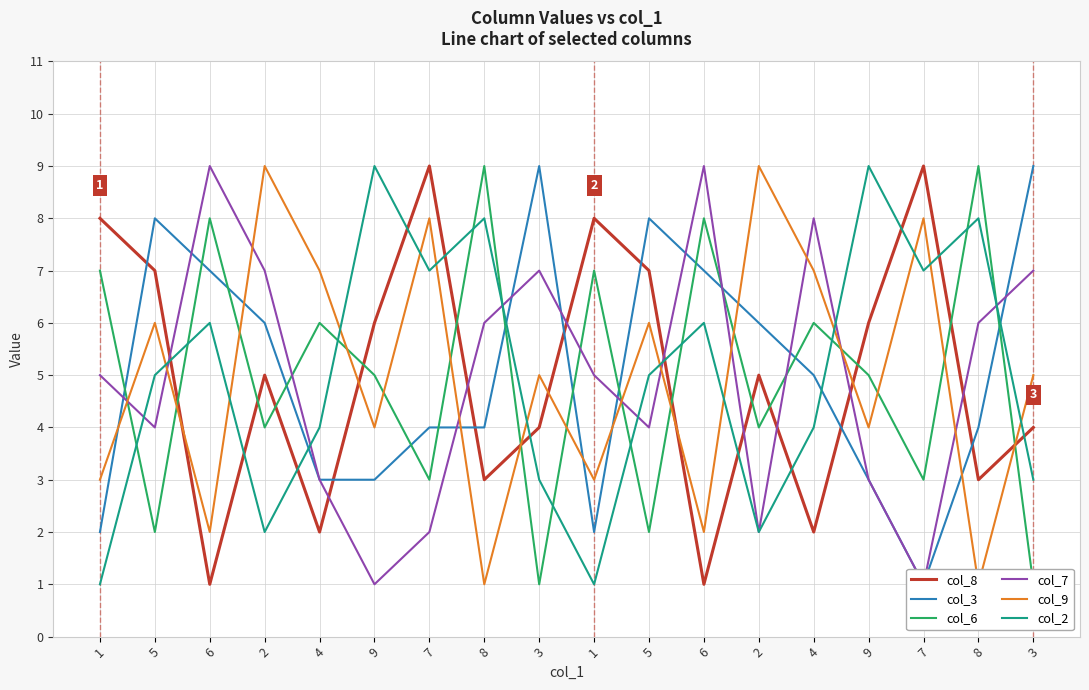

Reading right to left, what are all the values shown in this chart?

col_8: 4	3	9	6	2	5	1	7	8	4	3	9	6	2	5	1	7	8
col_3: 9	4	1	3	5	6	7	8	2	9	4	4	3	3	6	7	8	2
col_6: 1	9	3	5	6	4	8	2	7	1	9	3	5	6	4	8	2	7
col_7: 7	6	1	3	8	2	9	4	5	7	6	2	1	3	7	9	4	5
col_9: 5	1	8	4	7	9	2	6	3	5	1	8	4	7	9	2	6	3
col_2: 3	8	7	9	4	2	6	5	1	3	8	7	9	4	2	6	5	1